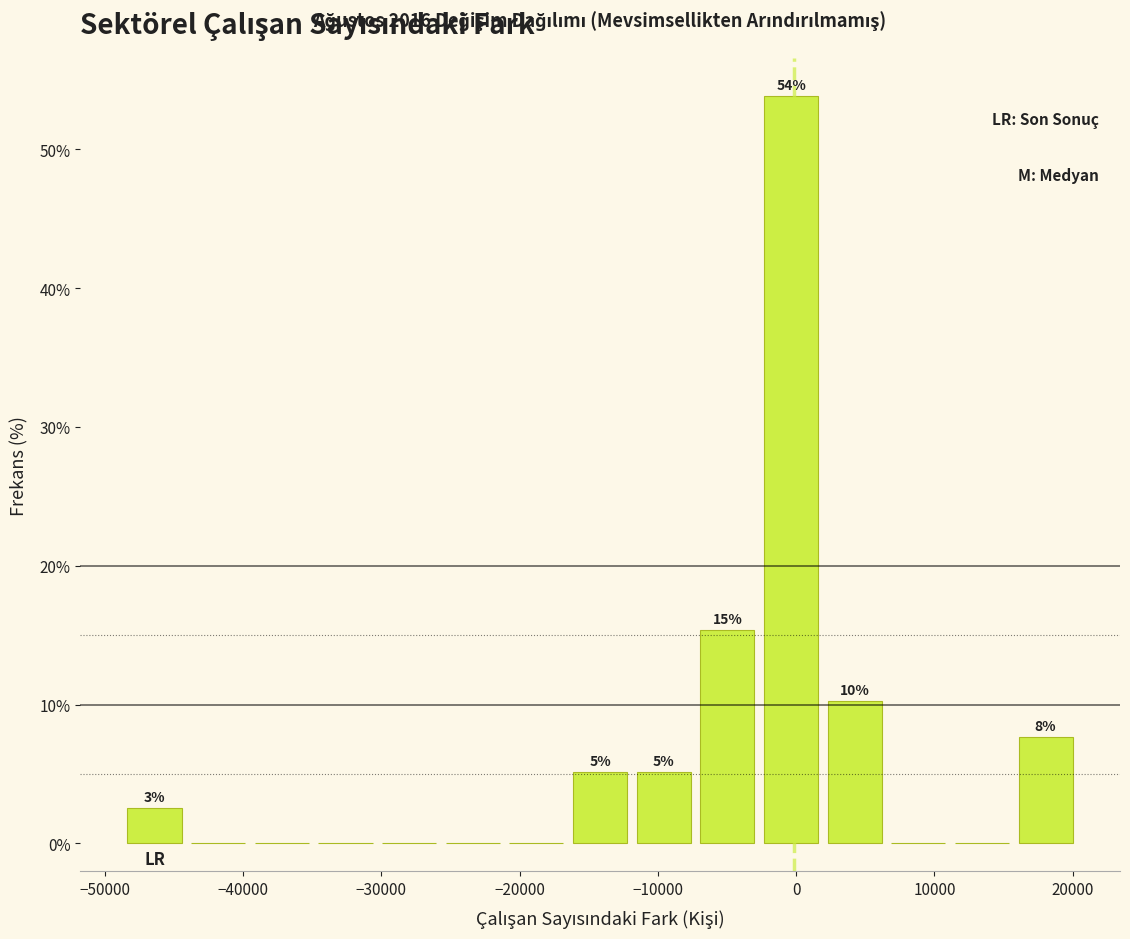

Over which range of the x-axis is the bar tallest?

-3000 to 2000